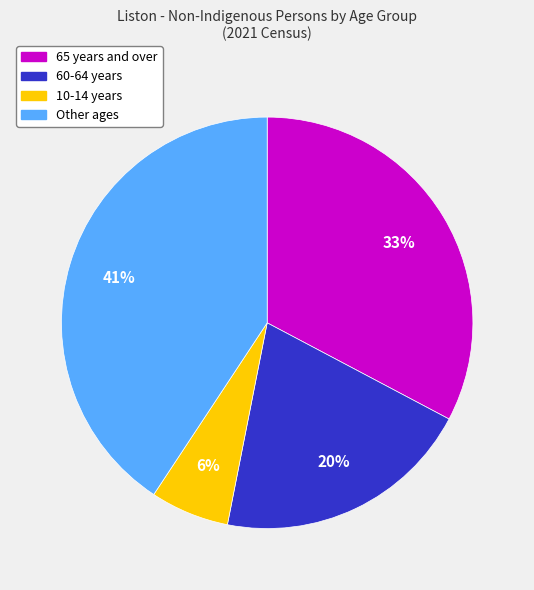

To the nearest percent, what is the average slice percentage?

25%